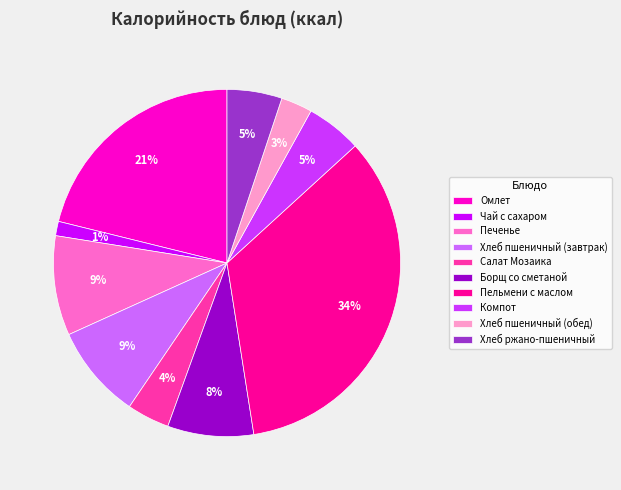

To the nearest percent, what is the difference between the largest and smallest slice percentages?

33%